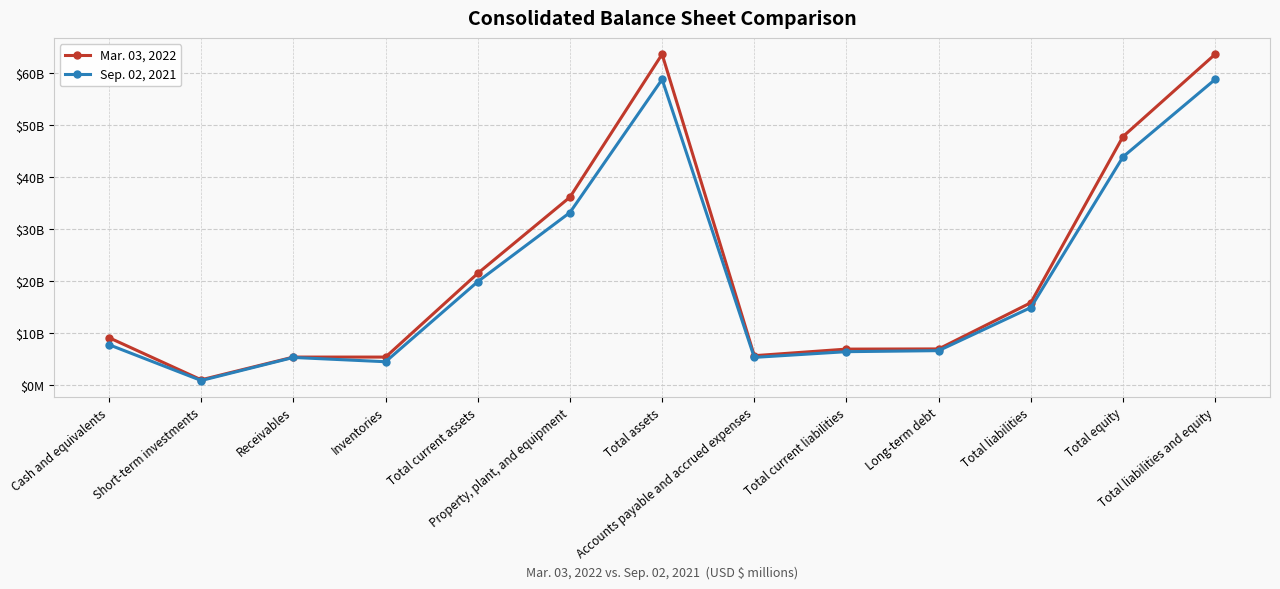

What is the difference between the highest and lowest values at Total equity?

3912